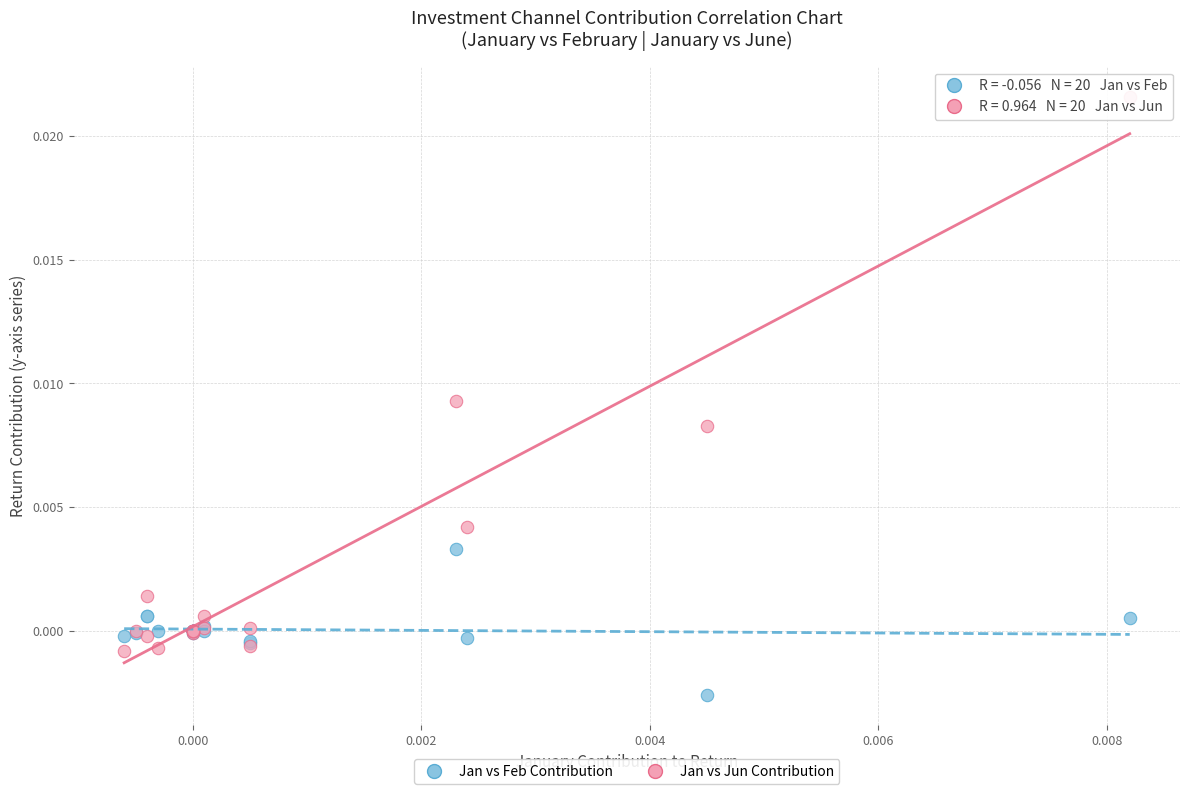

Which series has the largest Y range (max minus min)?

Jan vs Jun Contribution